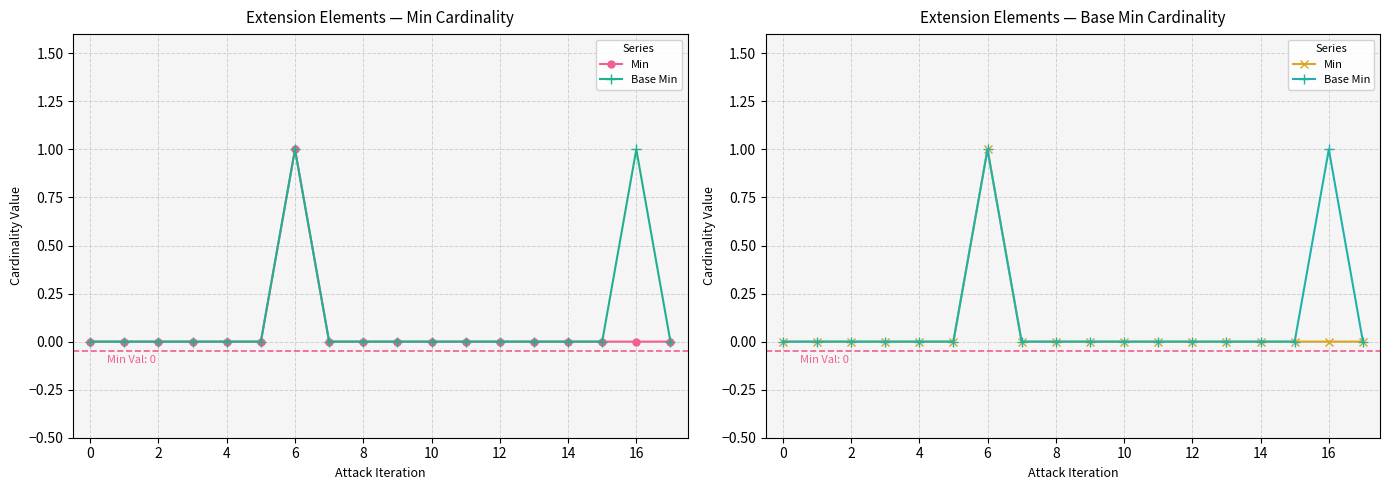

In Base Min, how many points are higher than both neighbors (excluding endpoints)?

2